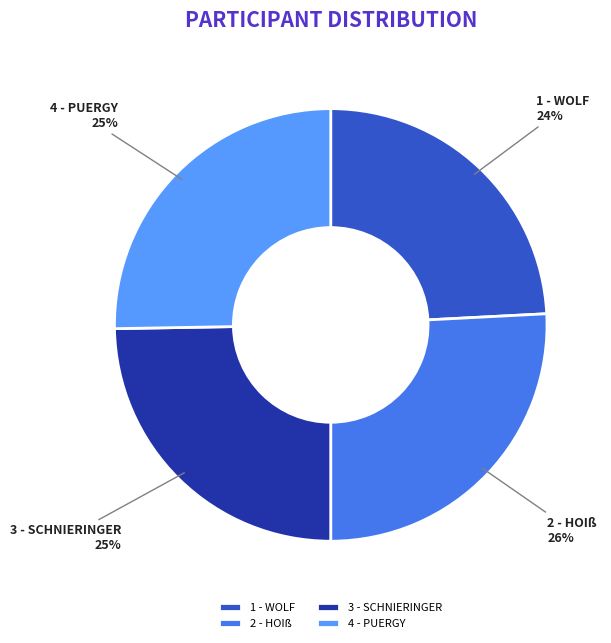

Does 1 - WOLF represent more than half of the total?

No